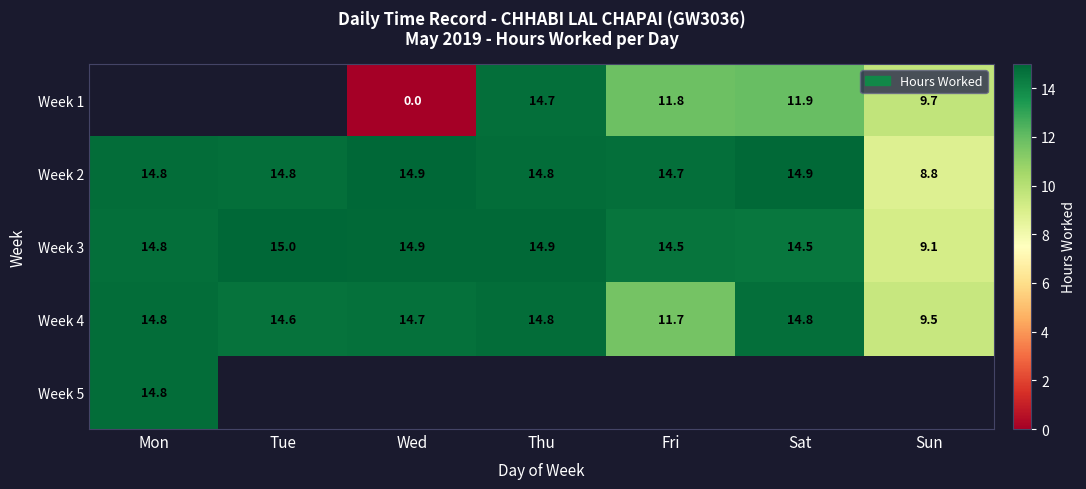

The Week 1 series shows 11.9 at Sat. True or false?

True